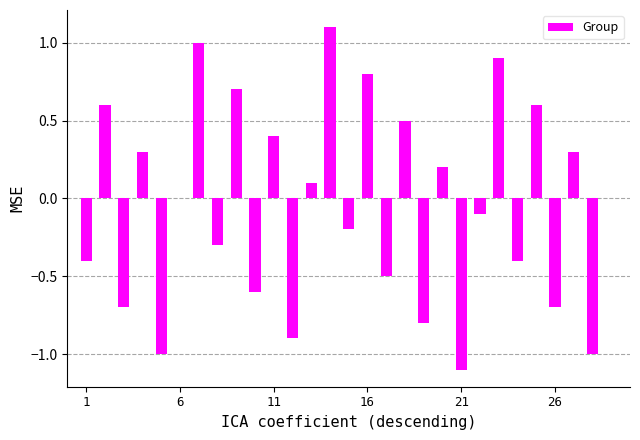

What is the sum of all values?

-1.2